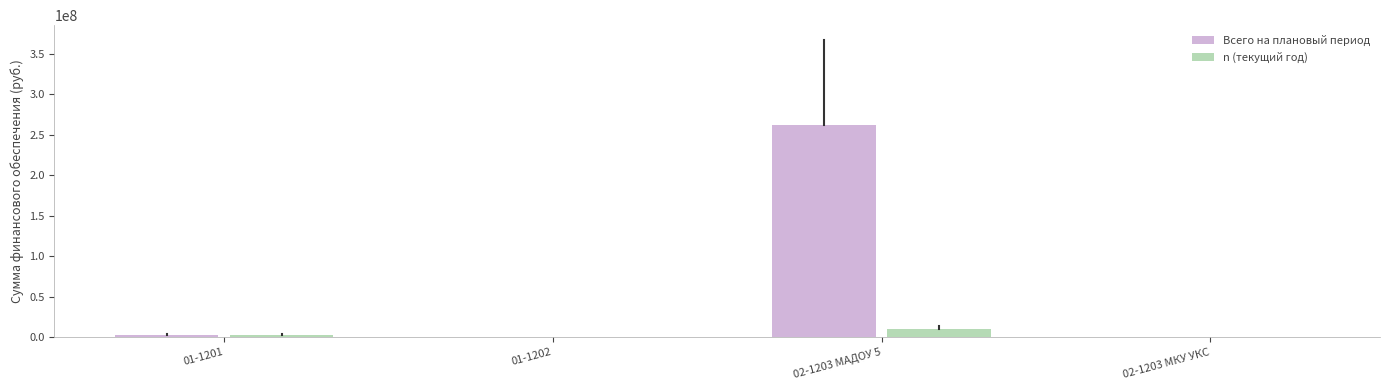

The value of Всего на плановый период at 02-1203 МАДОУ 5 is 262000000. True or false?

True